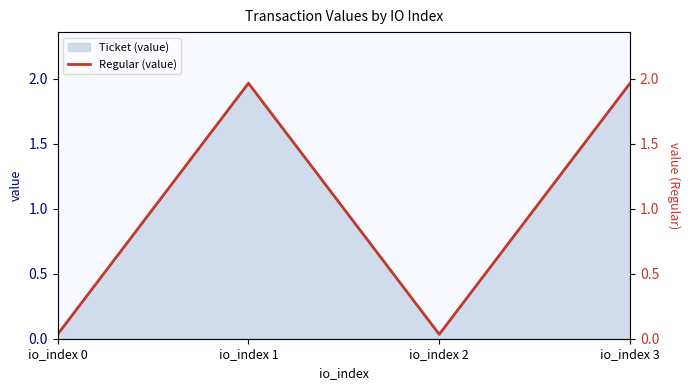

At which category does Regular (value) reach its first local valley?

io_index 2